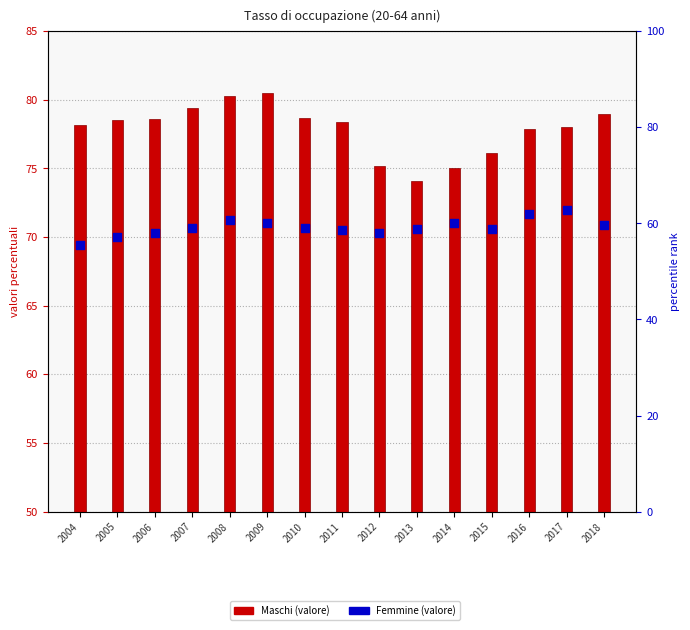

At which category is the sum across all series the highest?

2008